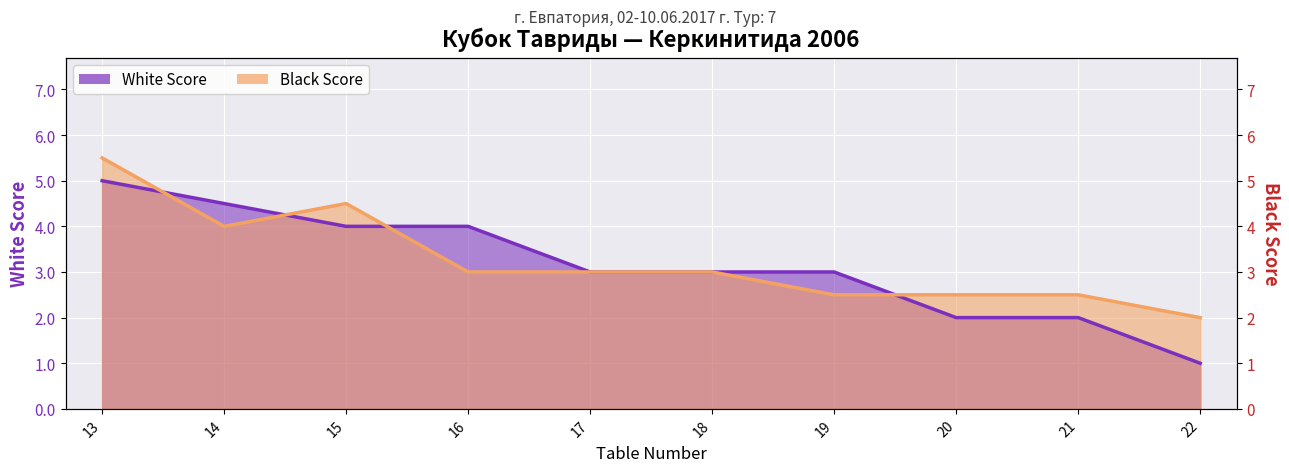

What are all the series names shown in the legend?

White Score, Black Score